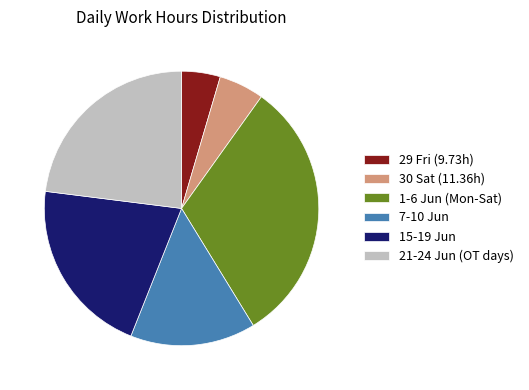

Rank the categories by value from lowest to highest.

29 Fri (9.73h), 30 Sat (11.36h), 7-10 Jun, 15-19 Jun, 21-24 Jun (OT days), 1-6 Jun (Mon-Sat)